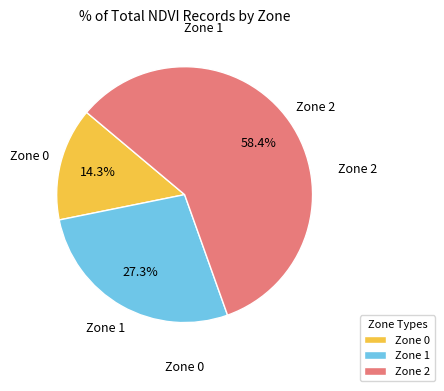

To the nearest percent, what is the combined percentage of Zone 0 and Zone 2?

73%